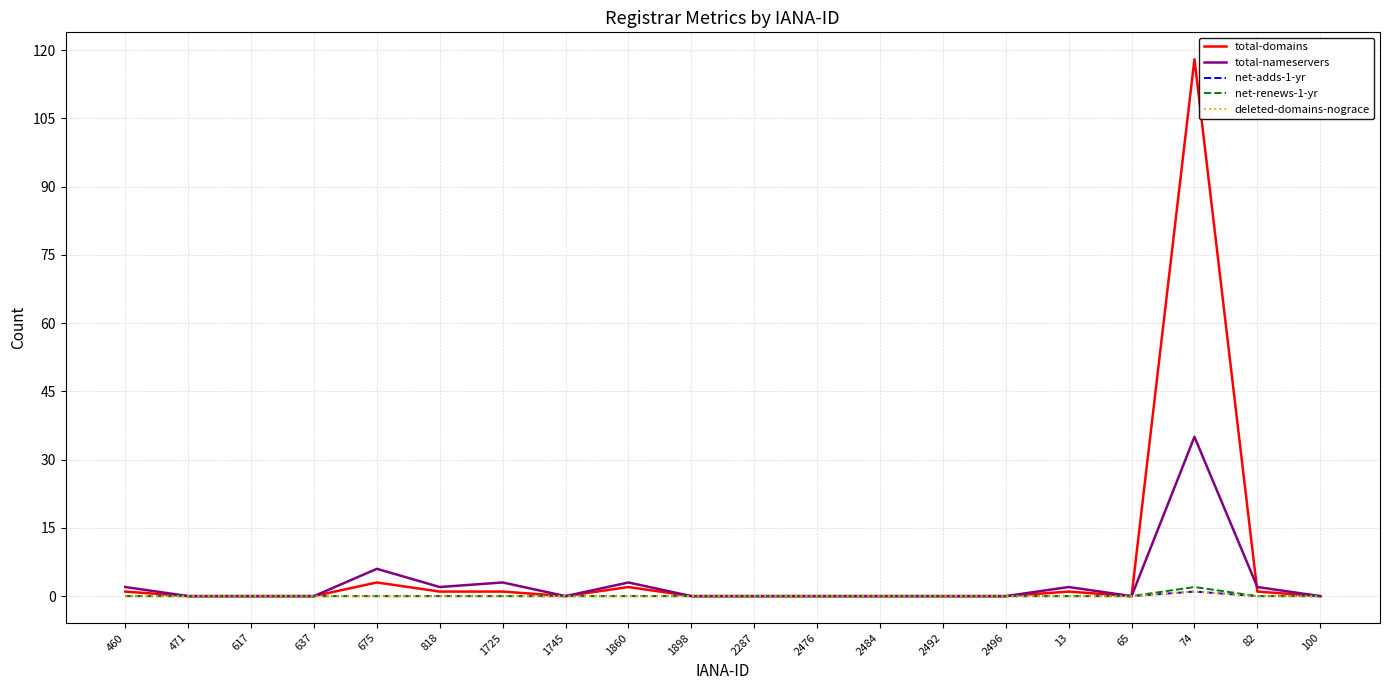

Does the chart display data point markers on the line(s)?

No